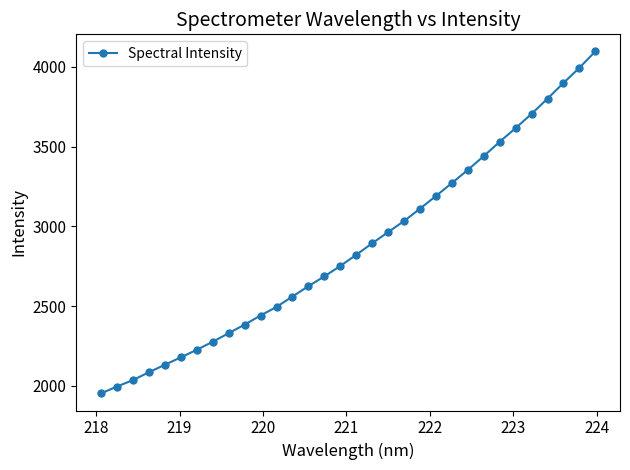

What is the sum of all values?

91864.0